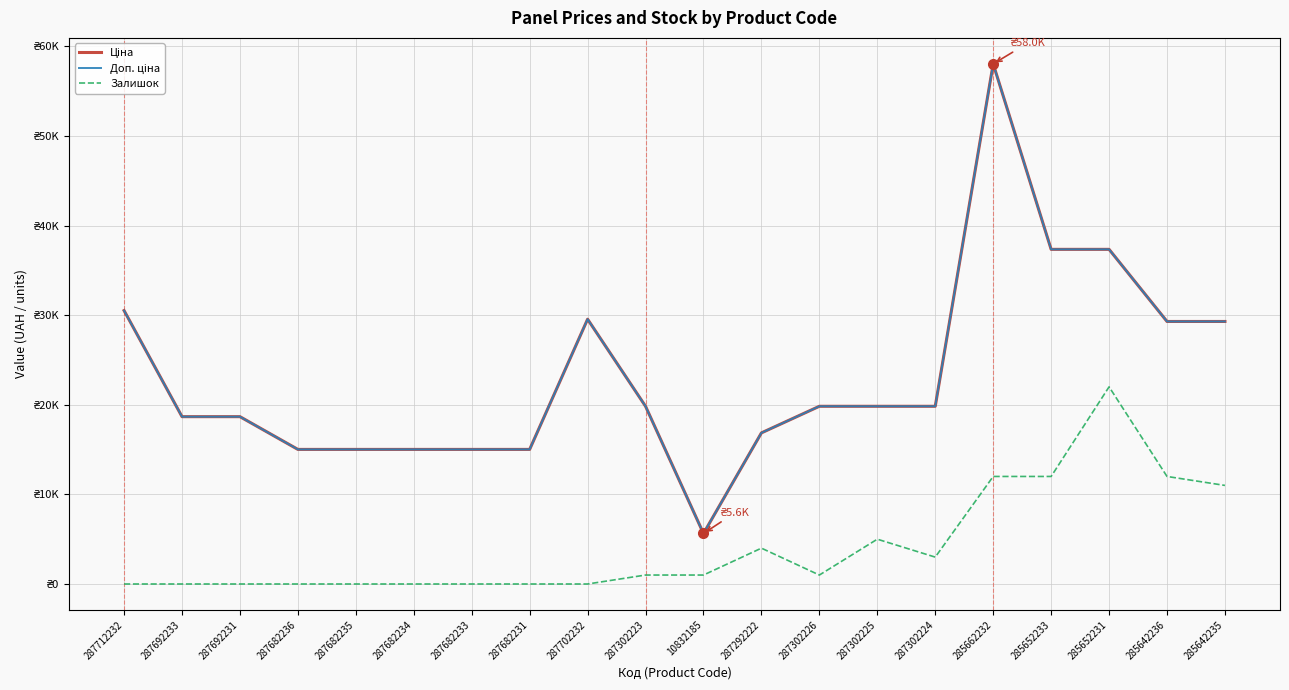

What is the value of the Залишок point at the 18th from the left?

22000.0